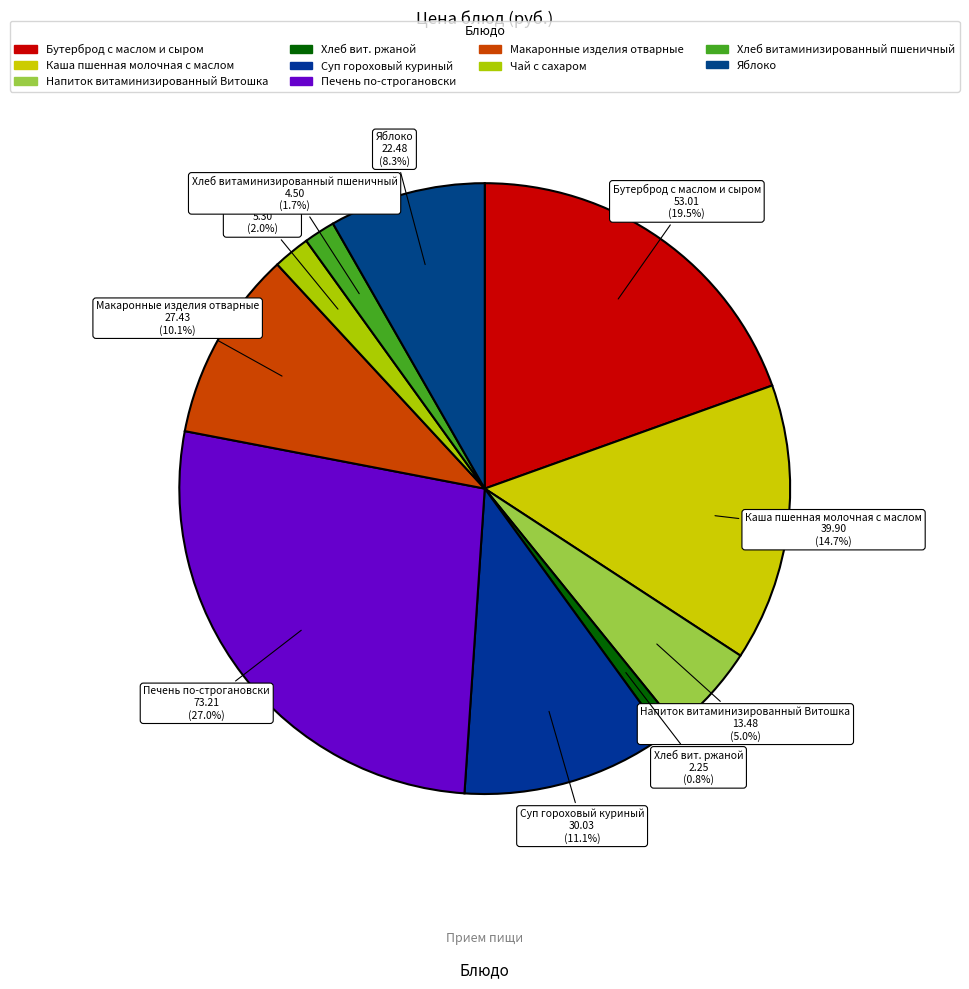

Count the number of slices in the pie.

10